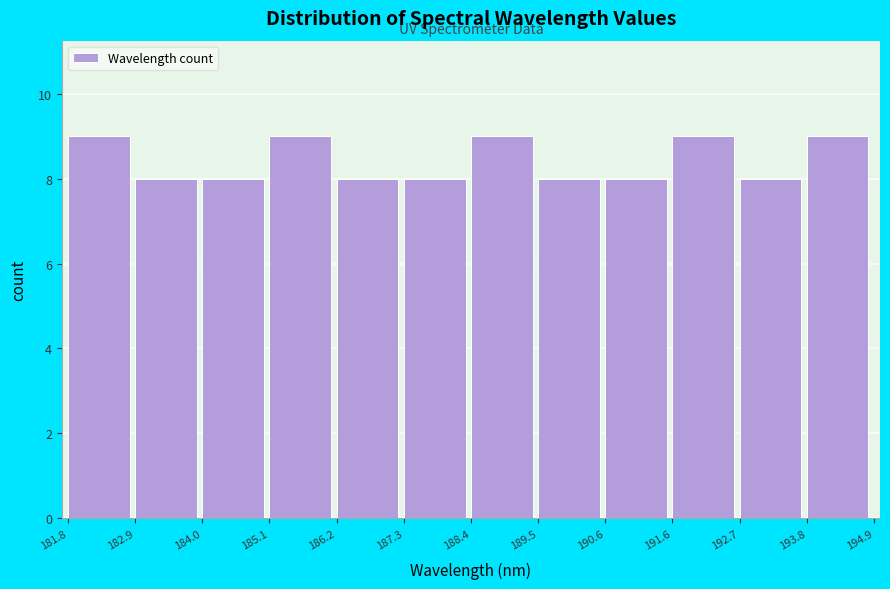

What is the height of the bar covering 193.8 to 194.9 on the x-axis? The values are not printed on the chart, so give them approximately, as read against the axis.

9